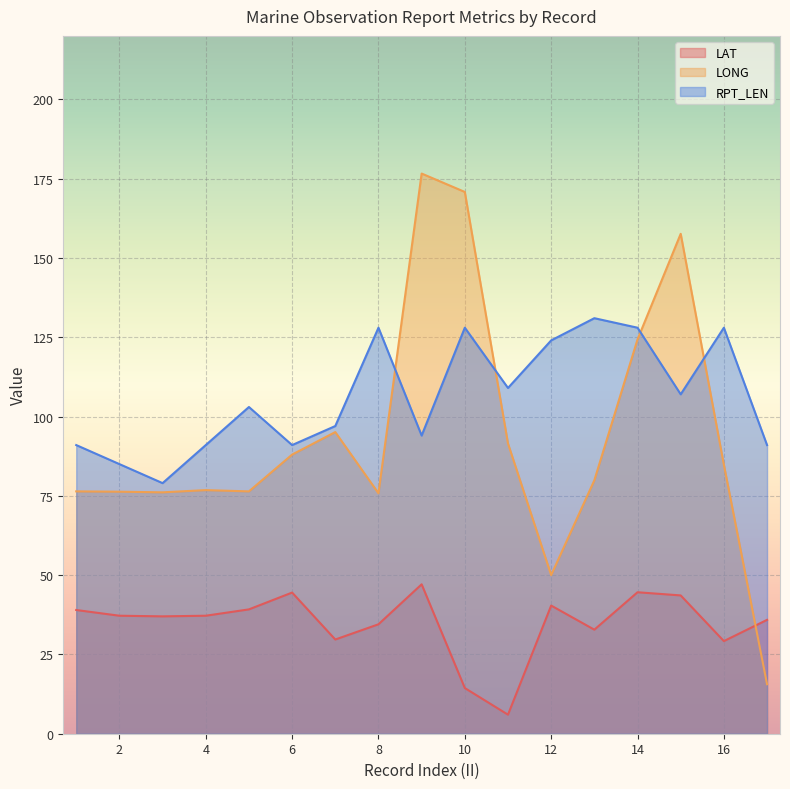

What is the greatest value displayed?

176.6